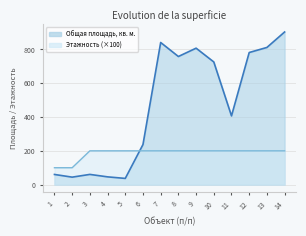

Reading left to right, transcribe all the data shown in this chart.

Общая площадь, кв. м.: 1=60.2	2=44.3	3=60.5	4=46.0	5=36.8	6=237.3	7=841.2	8=758.3	9=807.6	10=726.0	11=406.8	12=781.9	13=811.9	14=903.4
Этажность: 1=100.0	2=100.0	3=200.0	4=200.0	5=200.0	6=200.0	7=200.0	8=200.0	9=200.0	10=200.0	11=200.0	12=200.0	13=200.0	14=200.0